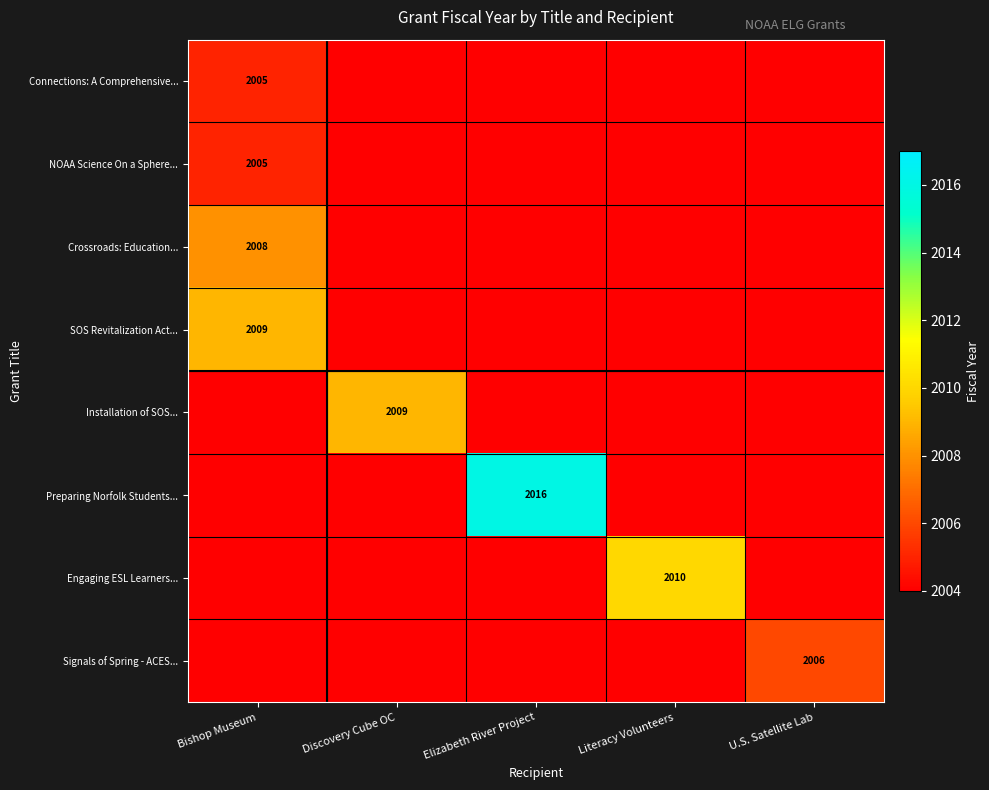

The value of Crossroads: Education... at Bishop Museum is 525. True or false?

False